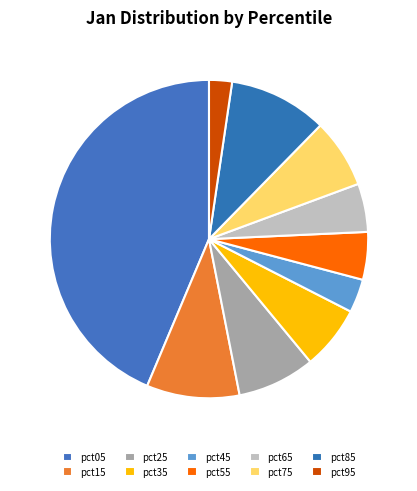

Which category has the biggest portion of the pie?

pct05